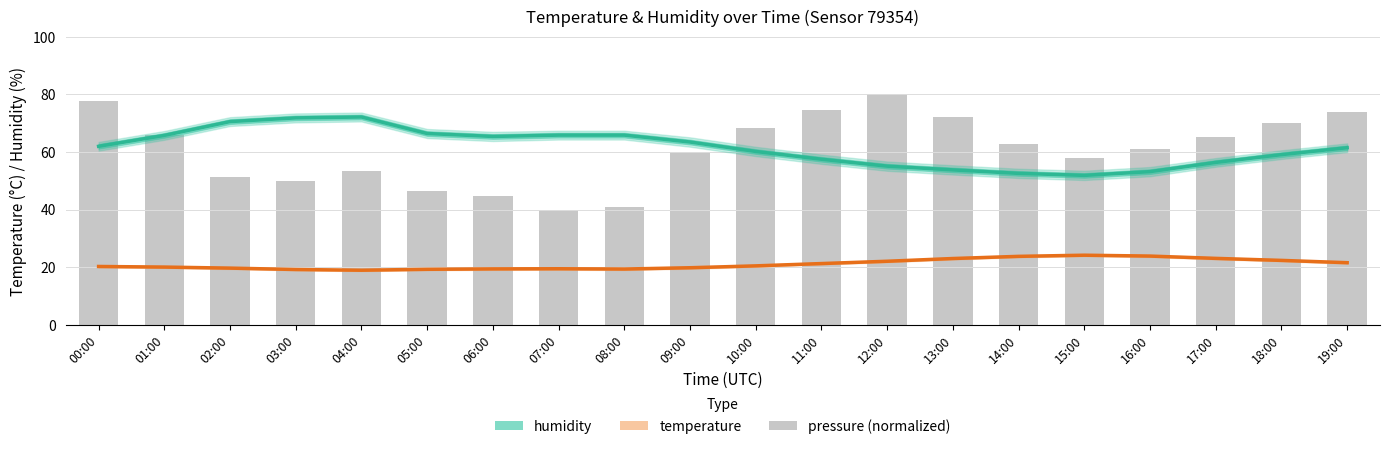

Between 15:00 and 12:00, which is larger?

12:00